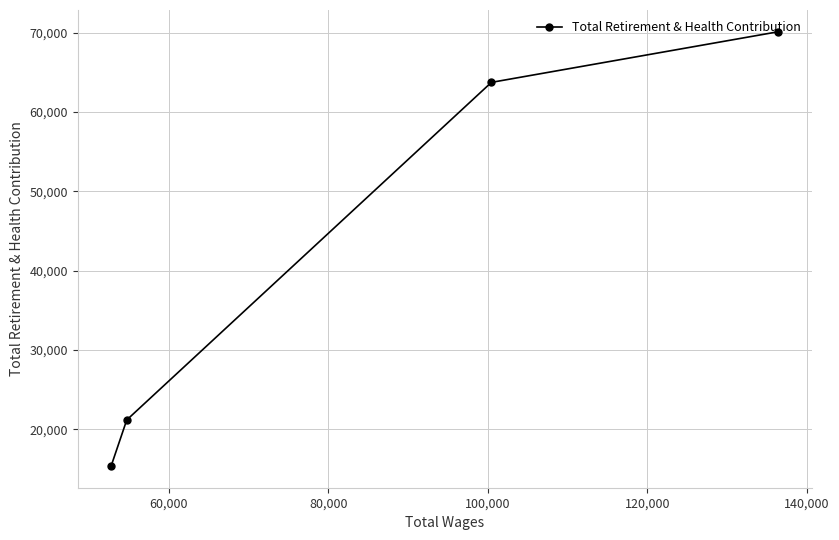

What is the maximum value shown in the chart?

70116